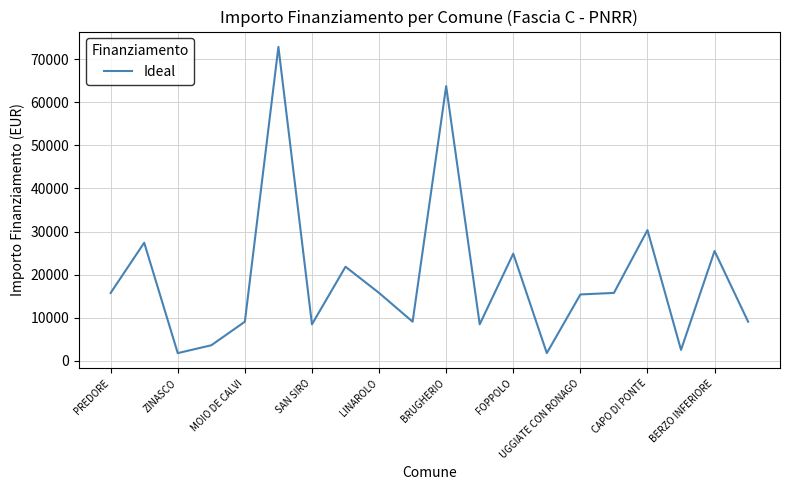

What is the difference between the maximum and minimum values?

71019